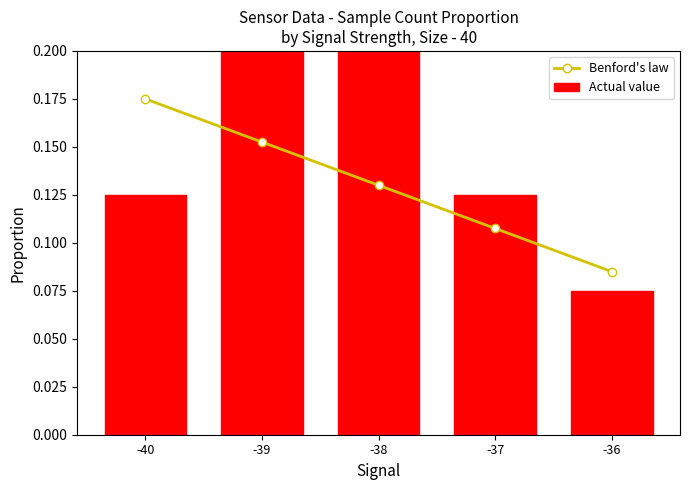

True or false: Actual value has a value of 0.5 at -38.

False